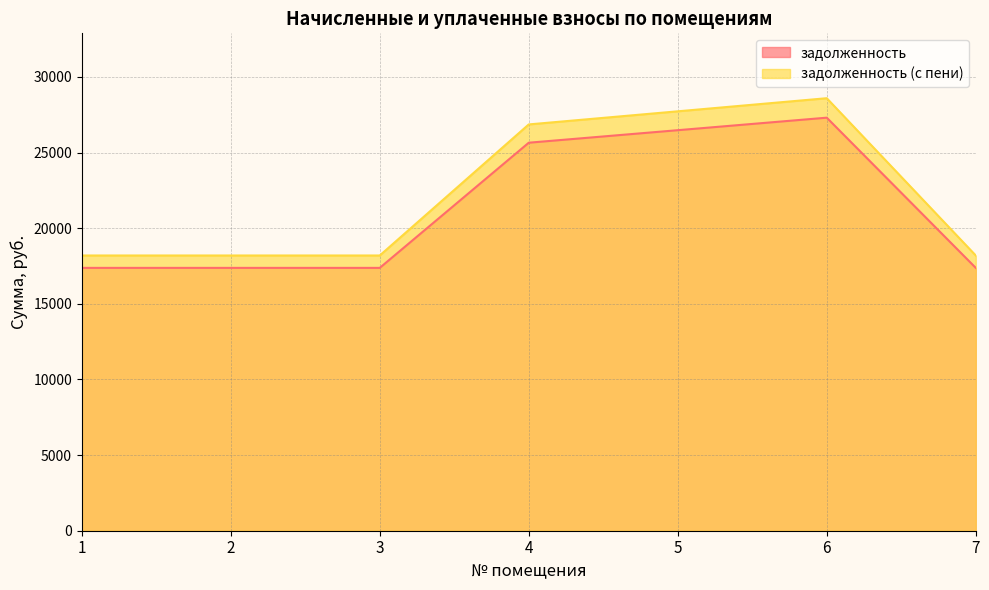

What is the lowest value of the задолженность (с пени) series?

18193.6